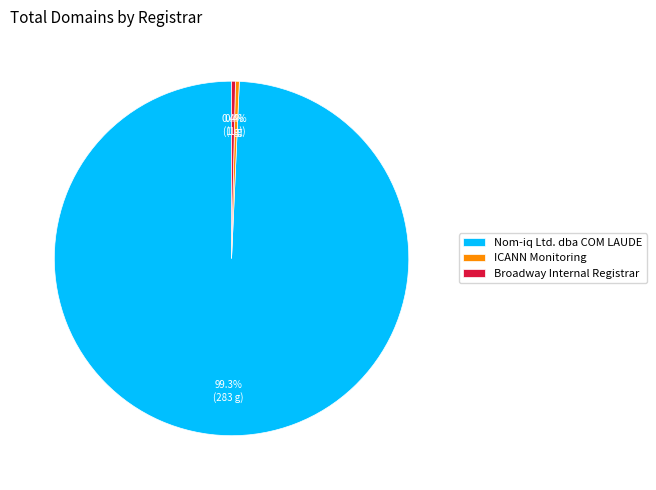

Count the number of slices in the pie.

3